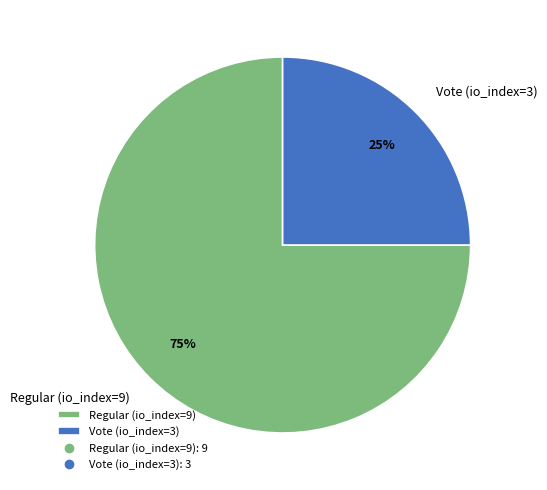

Which has a higher value, Regular (io_index=9) or Vote (io_index=3)?

Regular (io_index=9)